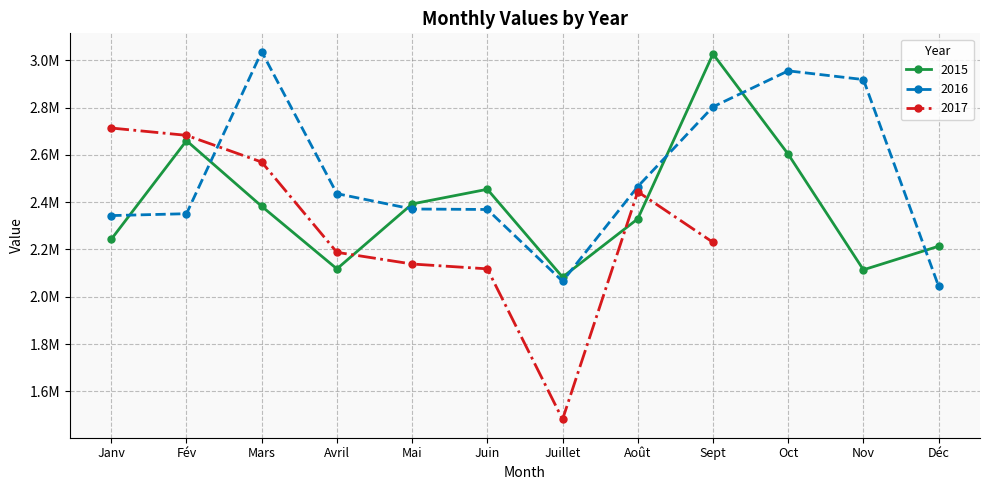

How many times do 2015 and 2016 cross each other?

7